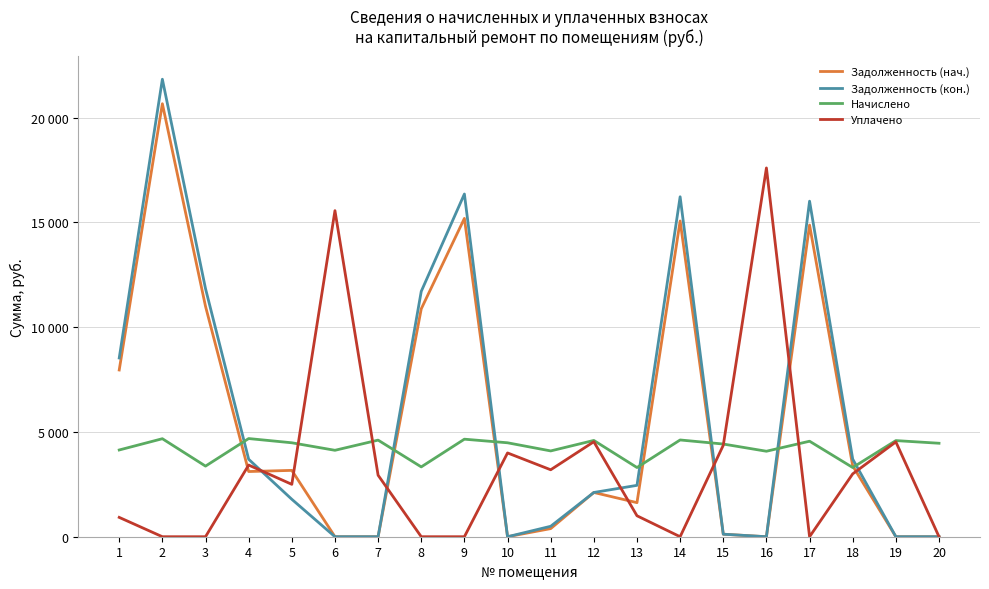

How many intersections are there between Задолженность (нач.) and Начислено?

7